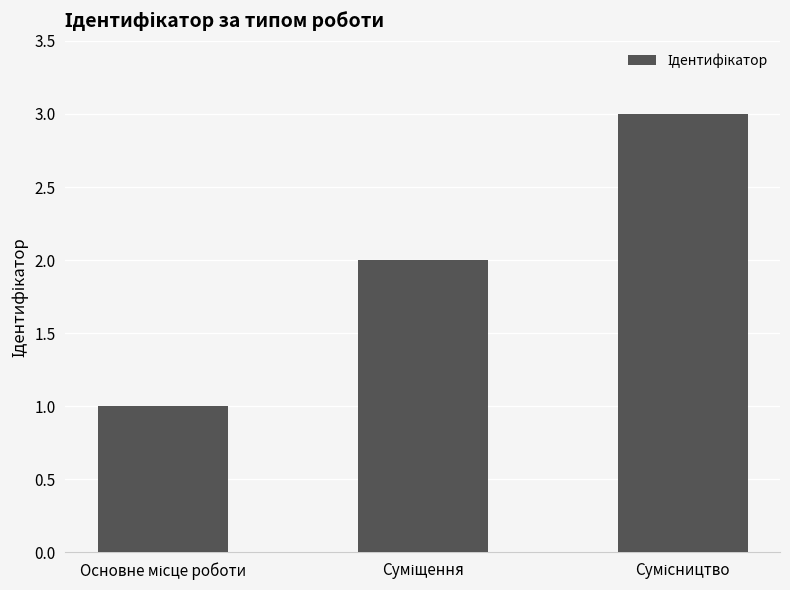

What is the greatest value displayed?

3